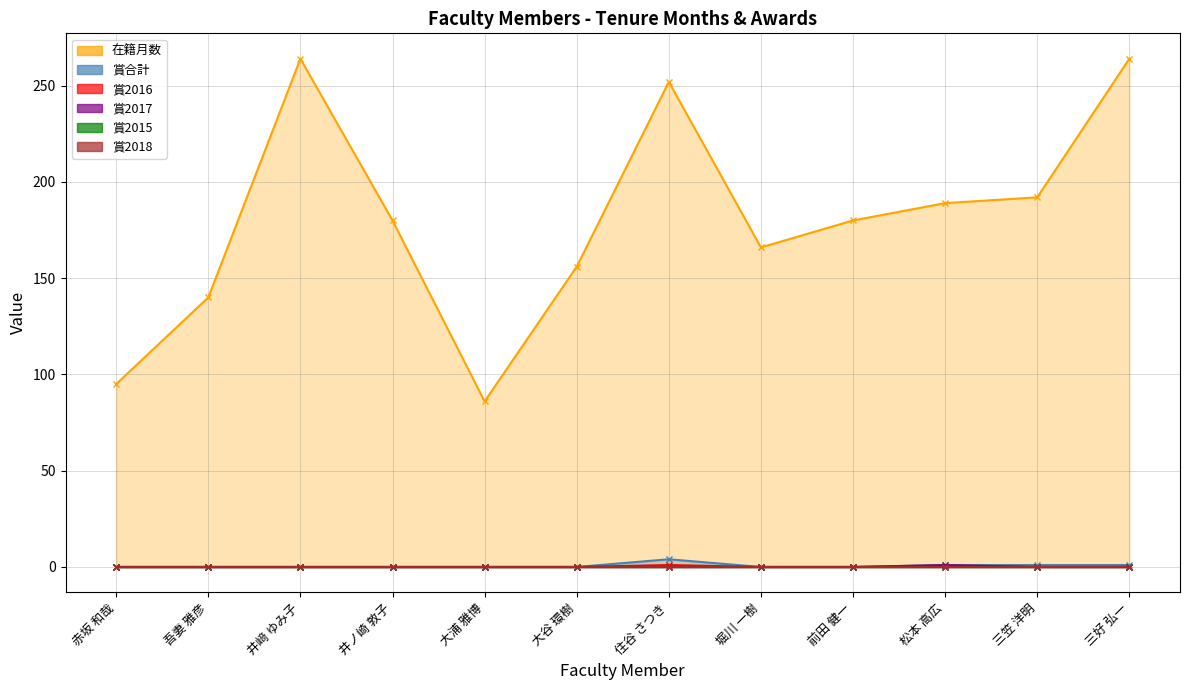

At which category is the sum across all series the highest?

三好 弘一